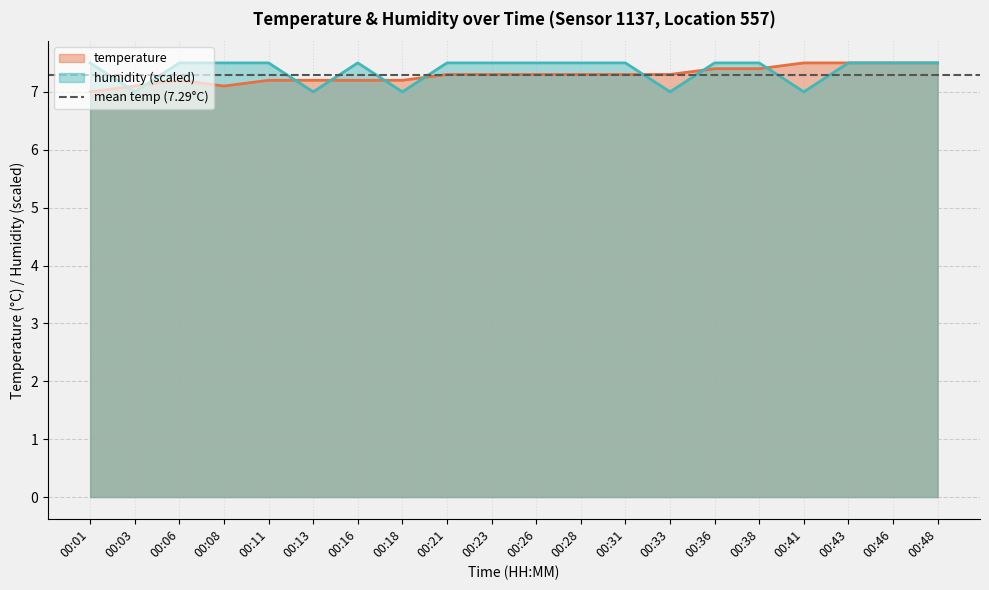

Is the value of temperature at 00:36 greater than the value of humidity at 00:13?

Yes